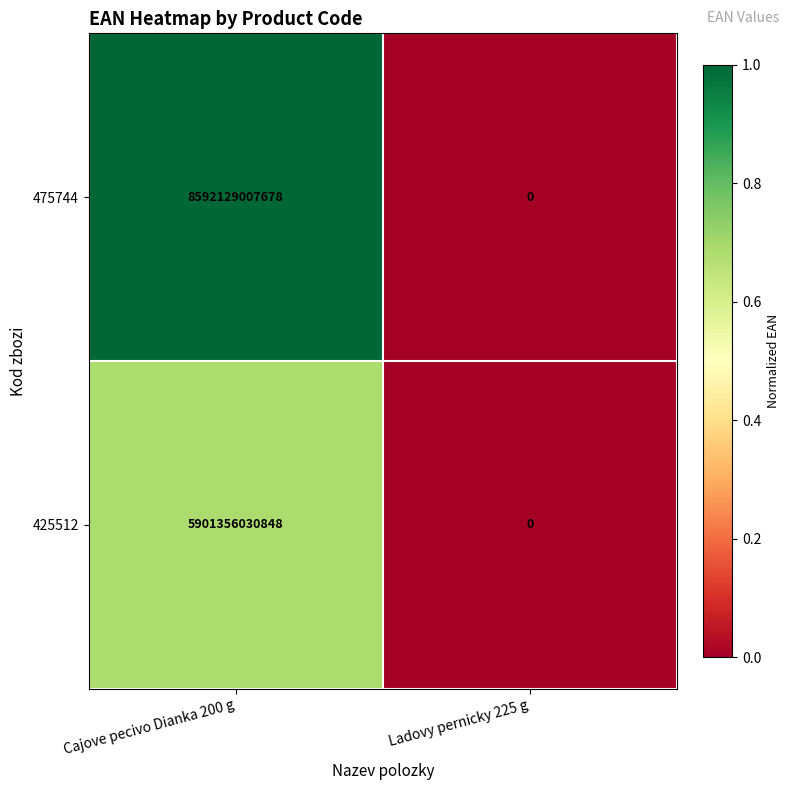

Is it true that 425512 equals 10007281313640 at Cajove pecivo Dianka 200 g?

False